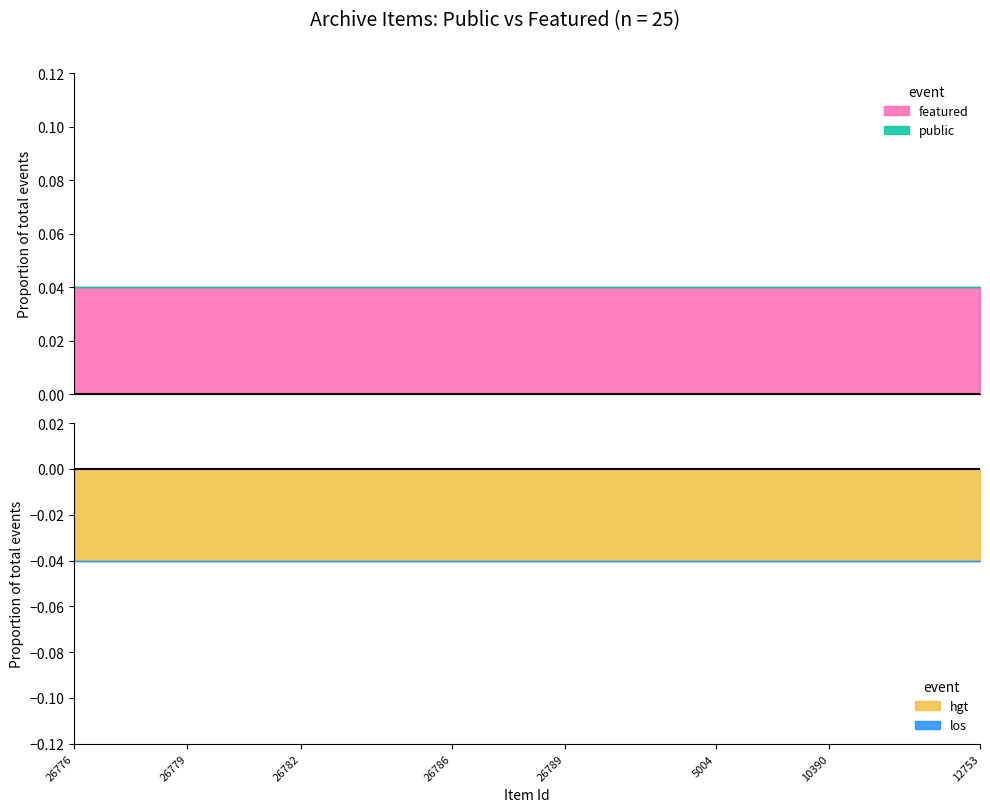

List the labels in order of public value, smallest first.

26776, 26777, 26778, 26779, 26780, 26781, 26782, 26783, 26784, 26785, 26786, 26787, 26788, 26789, 26790, 26791, 24544, 5004, 10388, 10389, 10390, 10391, 10393, 12752, 12753